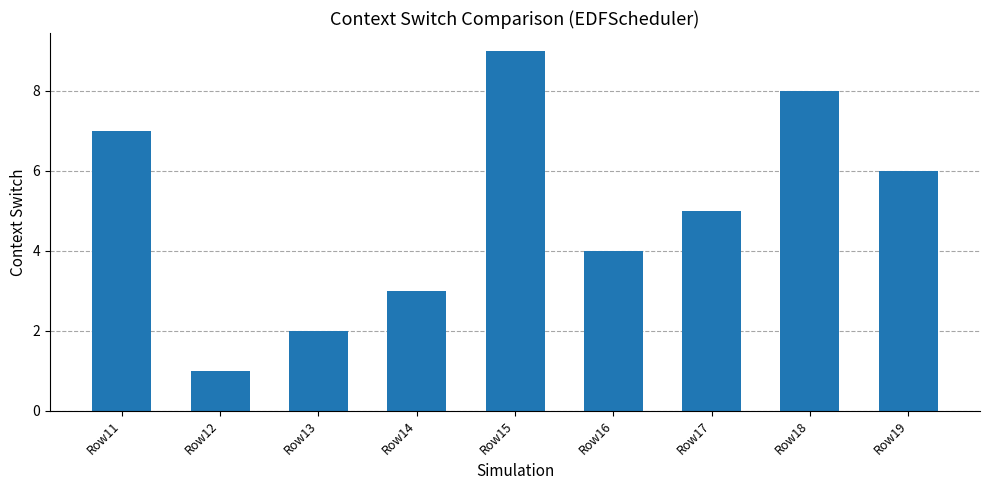

Read the value at Row18.

8